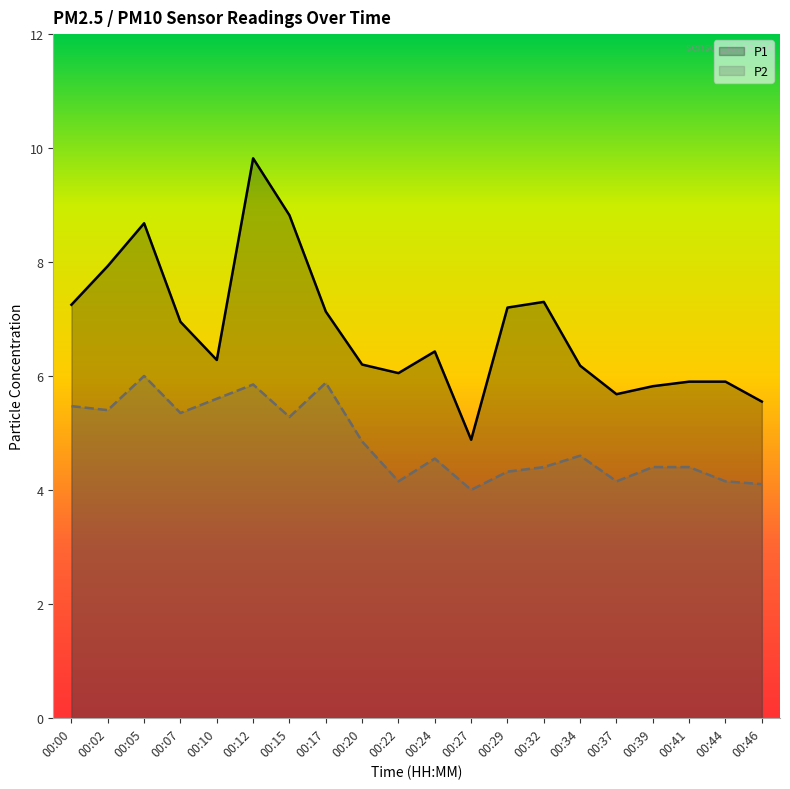

What is the difference between the P1 values at 00:15 and 00:22?

2.8